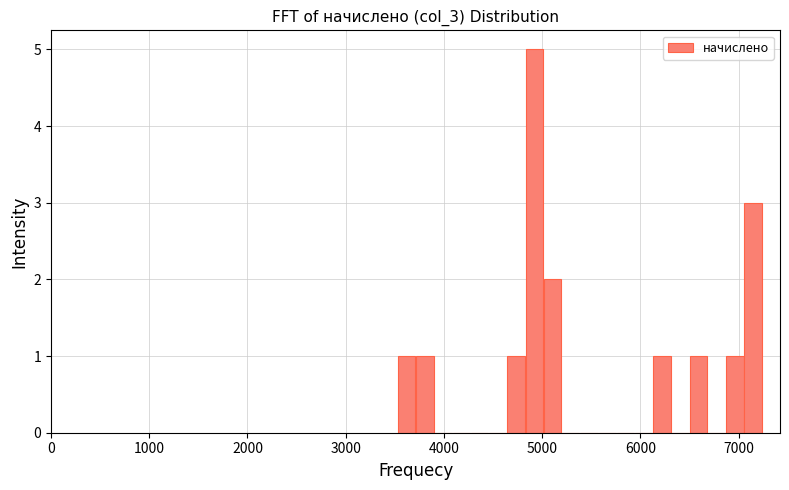

Read against the x-axis, roughly where is the centre of the tallest bar?

4900